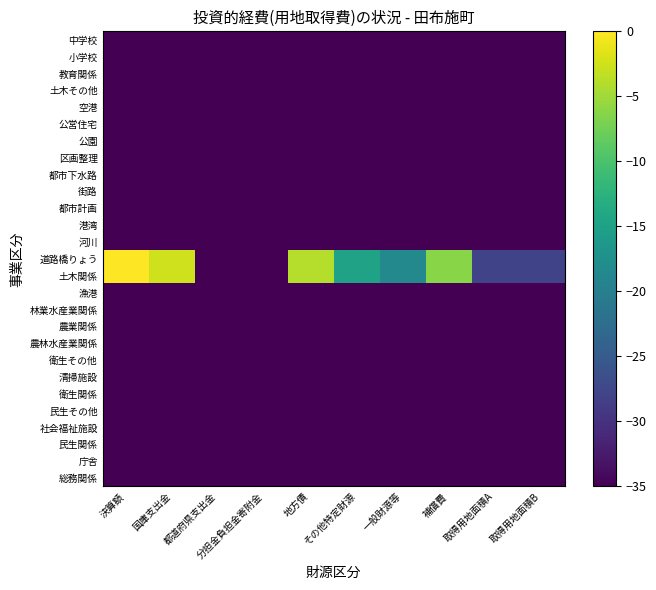

Reading right to left, what are all the values shown in this chart?

総務関係: 取得用地面積B=-57.7	取得用地面積A=-57.7	補償費=-57.7	一般財源等=-57.7	その他特定財源=-57.7	地方債=-57.7	分担金負担金寄附金=-57.7	都道府県支出金=-57.7	国庫支出金=-57.7	決算額=-57.7
庁舎: 取得用地面積B=-57.7	取得用地面積A=-57.7	補償費=-57.7	一般財源等=-57.7	その他特定財源=-57.7	地方債=-57.7	分担金負担金寄附金=-57.7	都道府県支出金=-57.7	国庫支出金=-57.7	決算額=-57.7
民生関係: 取得用地面積B=-57.7	取得用地面積A=-57.7	補償費=-57.7	一般財源等=-57.7	その他特定財源=-57.7	地方債=-57.7	分担金負担金寄附金=-57.7	都道府県支出金=-57.7	国庫支出金=-57.7	決算額=-57.7
社会福祉施設: 取得用地面積B=-57.7	取得用地面積A=-57.7	補償費=-57.7	一般財源等=-57.7	その他特定財源=-57.7	地方債=-57.7	分担金負担金寄附金=-57.7	都道府県支出金=-57.7	国庫支出金=-57.7	決算額=-57.7
民生その他: 取得用地面積B=-57.7	取得用地面積A=-57.7	補償費=-57.7	一般財源等=-57.7	その他特定財源=-57.7	地方債=-57.7	分担金負担金寄附金=-57.7	都道府県支出金=-57.7	国庫支出金=-57.7	決算額=-57.7
衛生関係: 取得用地面積B=-57.7	取得用地面積A=-57.7	補償費=-57.7	一般財源等=-57.7	その他特定財源=-57.7	地方債=-57.7	分担金負担金寄附金=-57.7	都道府県支出金=-57.7	国庫支出金=-57.7	決算額=-57.7
清掃施設: 取得用地面積B=-57.7	取得用地面積A=-57.7	補償費=-57.7	一般財源等=-57.7	その他特定財源=-57.7	地方債=-57.7	分担金負担金寄附金=-57.7	都道府県支出金=-57.7	国庫支出金=-57.7	決算額=-57.7
衛生その他: 取得用地面積B=-57.7	取得用地面積A=-57.7	補償費=-57.7	一般財源等=-57.7	その他特定財源=-57.7	地方債=-57.7	分担金負担金寄附金=-57.7	都道府県支出金=-57.7	国庫支出金=-57.7	決算額=-57.7
農林水産業関係: 取得用地面積B=-57.7	取得用地面積A=-57.7	補償費=-57.7	一般財源等=-57.7	その他特定財源=-57.7	地方債=-57.7	分担金負担金寄附金=-57.7	都道府県支出金=-57.7	国庫支出金=-57.7	決算額=-57.7
農業関係: 取得用地面積B=-57.7	取得用地面積A=-57.7	補償費=-57.7	一般財源等=-57.7	その他特定財源=-57.7	地方債=-57.7	分担金負担金寄附金=-57.7	都道府県支出金=-57.7	国庫支出金=-57.7	決算額=-57.7
林業水産業関係: 取得用地面積B=-57.7	取得用地面積A=-57.7	補償費=-57.7	一般財源等=-57.7	その他特定財源=-57.7	地方債=-57.7	分担金負担金寄附金=-57.7	都道府県支出金=-57.7	国庫支出金=-57.7	決算額=-57.7
漁港: 取得用地面積B=-57.7	取得用地面積A=-57.7	補償費=-57.7	一般財源等=-57.7	その他特定財源=-57.7	地方債=-57.7	分担金負担金寄附金=-57.7	都道府県支出金=-57.7	国庫支出金=-57.7	決算額=-57.7
土木関係: 取得用地面積B=-28.0	取得用地面積A=-28.0	補償費=-6.3	一般財源等=-18.5	その他特定財源=-14.8	地方債=-4.0	分担金負担金寄附金=-57.7	都道府県支出金=-57.7	国庫支出金=-2.6	決算額=0.0
道路橋りょう: 取得用地面積B=-28.0	取得用地面積A=-28.0	補償費=-6.3	一般財源等=-18.5	その他特定財源=-14.8	地方債=-4.0	分担金負担金寄附金=-57.7	都道府県支出金=-57.7	国庫支出金=-2.6	決算額=0.0
河川: 取得用地面積B=-57.7	取得用地面積A=-57.7	補償費=-57.7	一般財源等=-57.7	その他特定財源=-57.7	地方債=-57.7	分担金負担金寄附金=-57.7	都道府県支出金=-57.7	国庫支出金=-57.7	決算額=-57.7
港湾: 取得用地面積B=-57.7	取得用地面積A=-57.7	補償費=-57.7	一般財源等=-57.7	その他特定財源=-57.7	地方債=-57.7	分担金負担金寄附金=-57.7	都道府県支出金=-57.7	国庫支出金=-57.7	決算額=-57.7
都市計画: 取得用地面積B=-57.7	取得用地面積A=-57.7	補償費=-57.7	一般財源等=-57.7	その他特定財源=-57.7	地方債=-57.7	分担金負担金寄附金=-57.7	都道府県支出金=-57.7	国庫支出金=-57.7	決算額=-57.7
街路: 取得用地面積B=-57.7	取得用地面積A=-57.7	補償費=-57.7	一般財源等=-57.7	その他特定財源=-57.7	地方債=-57.7	分担金負担金寄附金=-57.7	都道府県支出金=-57.7	国庫支出金=-57.7	決算額=-57.7
都市下水路: 取得用地面積B=-57.7	取得用地面積A=-57.7	補償費=-57.7	一般財源等=-57.7	その他特定財源=-57.7	地方債=-57.7	分担金負担金寄附金=-57.7	都道府県支出金=-57.7	国庫支出金=-57.7	決算額=-57.7
区画整理: 取得用地面積B=-57.7	取得用地面積A=-57.7	補償費=-57.7	一般財源等=-57.7	その他特定財源=-57.7	地方債=-57.7	分担金負担金寄附金=-57.7	都道府県支出金=-57.7	国庫支出金=-57.7	決算額=-57.7
公園: 取得用地面積B=-57.7	取得用地面積A=-57.7	補償費=-57.7	一般財源等=-57.7	その他特定財源=-57.7	地方債=-57.7	分担金負担金寄附金=-57.7	都道府県支出金=-57.7	国庫支出金=-57.7	決算額=-57.7
公営住宅: 取得用地面積B=-57.7	取得用地面積A=-57.7	補償費=-57.7	一般財源等=-57.7	その他特定財源=-57.7	地方債=-57.7	分担金負担金寄附金=-57.7	都道府県支出金=-57.7	国庫支出金=-57.7	決算額=-57.7
空港: 取得用地面積B=-57.7	取得用地面積A=-57.7	補償費=-57.7	一般財源等=-57.7	その他特定財源=-57.7	地方債=-57.7	分担金負担金寄附金=-57.7	都道府県支出金=-57.7	国庫支出金=-57.7	決算額=-57.7
土木その他: 取得用地面積B=-57.7	取得用地面積A=-57.7	補償費=-57.7	一般財源等=-57.7	その他特定財源=-57.7	地方債=-57.7	分担金負担金寄附金=-57.7	都道府県支出金=-57.7	国庫支出金=-57.7	決算額=-57.7
教育関係: 取得用地面積B=-57.7	取得用地面積A=-57.7	補償費=-57.7	一般財源等=-57.7	その他特定財源=-57.7	地方債=-57.7	分担金負担金寄附金=-57.7	都道府県支出金=-57.7	国庫支出金=-57.7	決算額=-57.7
小学校: 取得用地面積B=-57.7	取得用地面積A=-57.7	補償費=-57.7	一般財源等=-57.7	その他特定財源=-57.7	地方債=-57.7	分担金負担金寄附金=-57.7	都道府県支出金=-57.7	国庫支出金=-57.7	決算額=-57.7
中学校: 取得用地面積B=-57.7	取得用地面積A=-57.7	補償費=-57.7	一般財源等=-57.7	その他特定財源=-57.7	地方債=-57.7	分担金負担金寄附金=-57.7	都道府県支出金=-57.7	国庫支出金=-57.7	決算額=-57.7